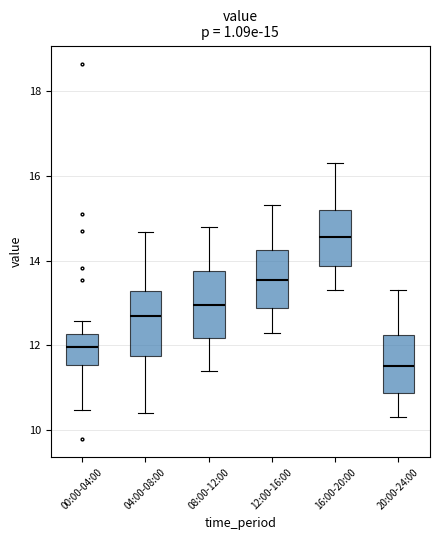

Which box's median line is the lowest?

20:00-24:00